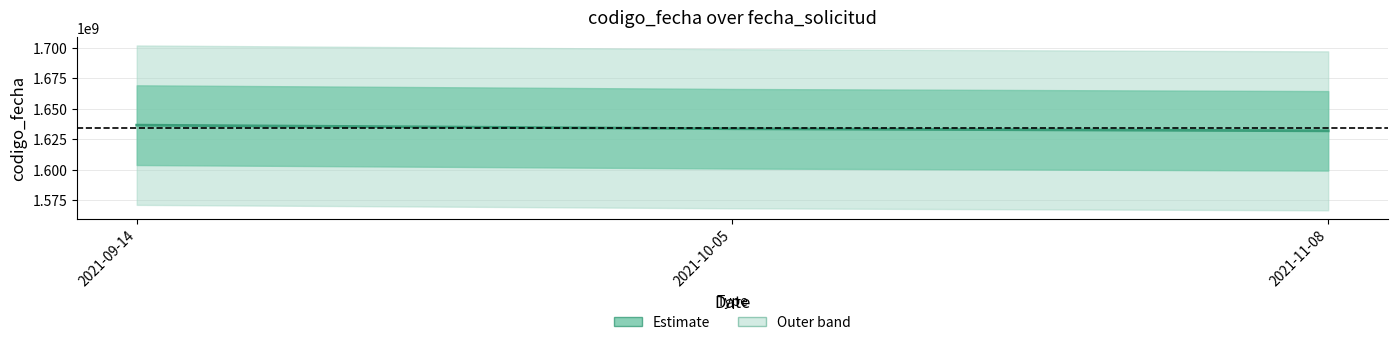

Reading right to left, extract all data points from this chart.

1631784714	1633503357	1636441232